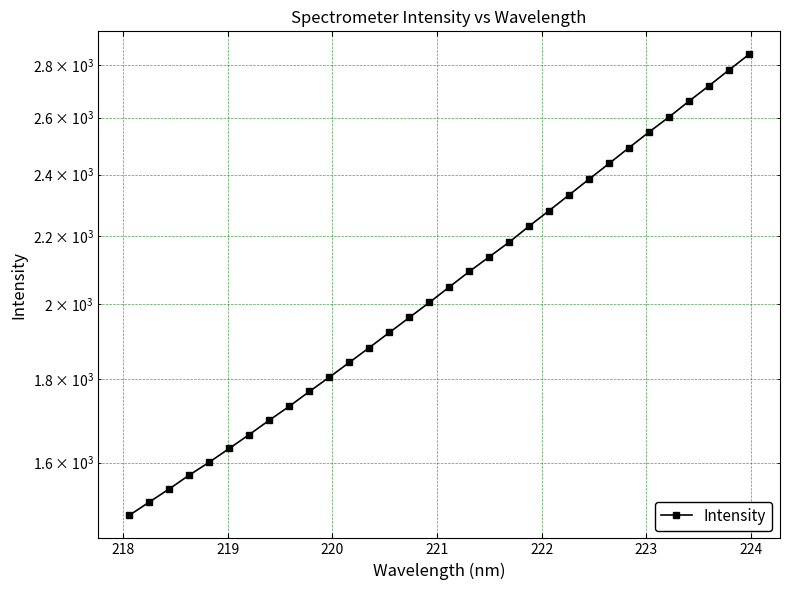

What is the value of the 13th point from the left?

1881.5